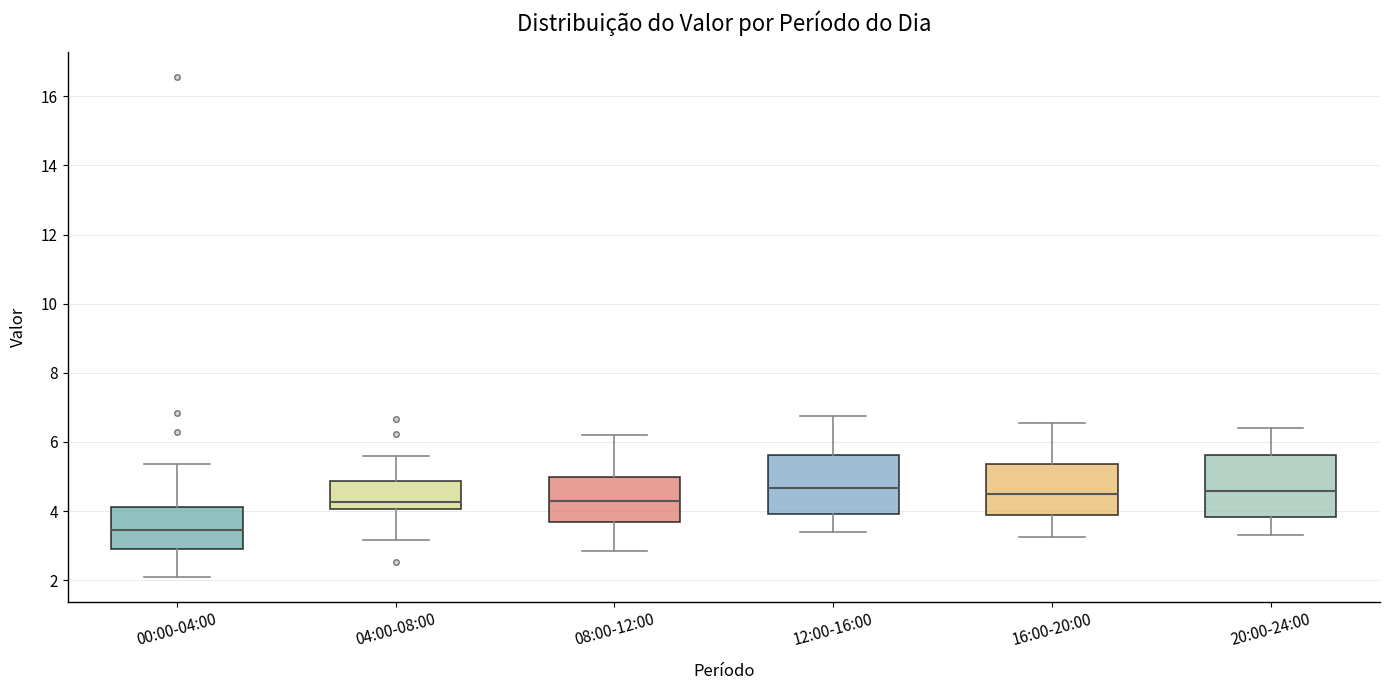

Reading left to right, read every box against the y-axis: the position of its median line, the range the box covers, and the ends of its whiskers. The values are not printed on the chart, so give them approximately, as read against the axis.

00:00-04:00: median 3.4, box 3.0 to 4.2, whiskers 2.2 to 5.4
04:00-08:00: median 4.2, box 4.0 to 4.8, whiskers 3.2 to 5.6
08:00-12:00: median 4.4, box 3.6 to 5.0, whiskers 2.8 to 6.2
12:00-16:00: median 4.6, box 4.0 to 5.6, whiskers 3.4 to 6.8
16:00-20:00: median 4.6, box 3.8 to 5.4, whiskers 3.2 to 6.6
20:00-24:00: median 4.6, box 3.8 to 5.6, whiskers 3.4 to 6.4